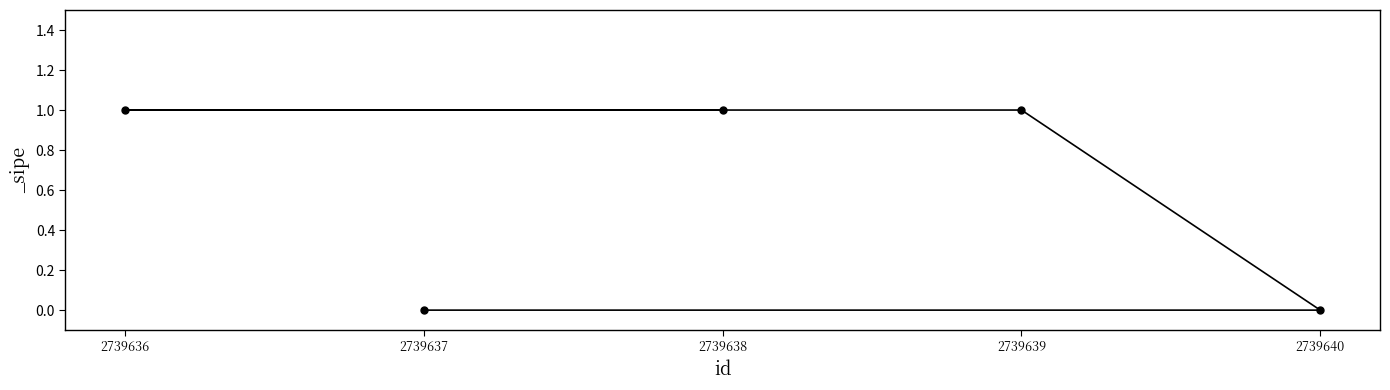

List the labels in order of value, largest first.

2739638, 2739636, 2739639, 2739640, 2739637